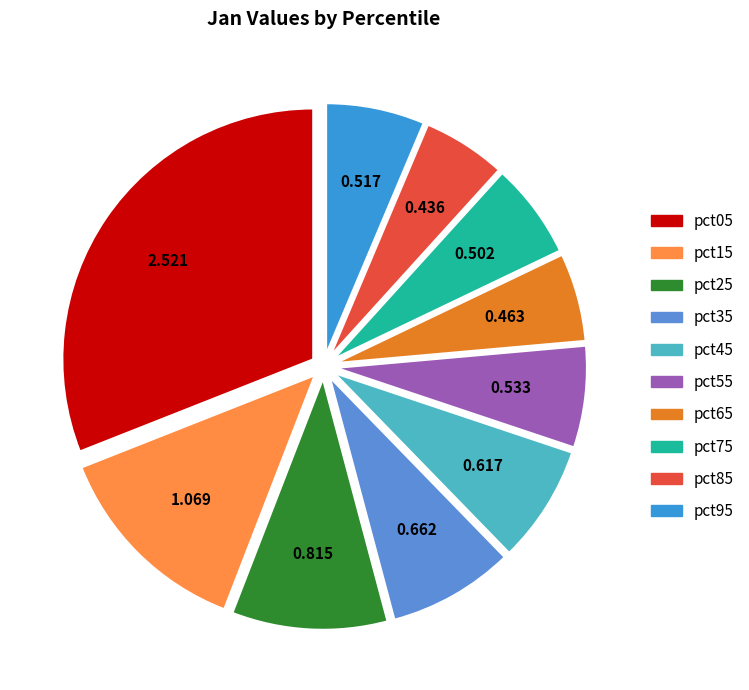

How many slices are in this pie chart?

10